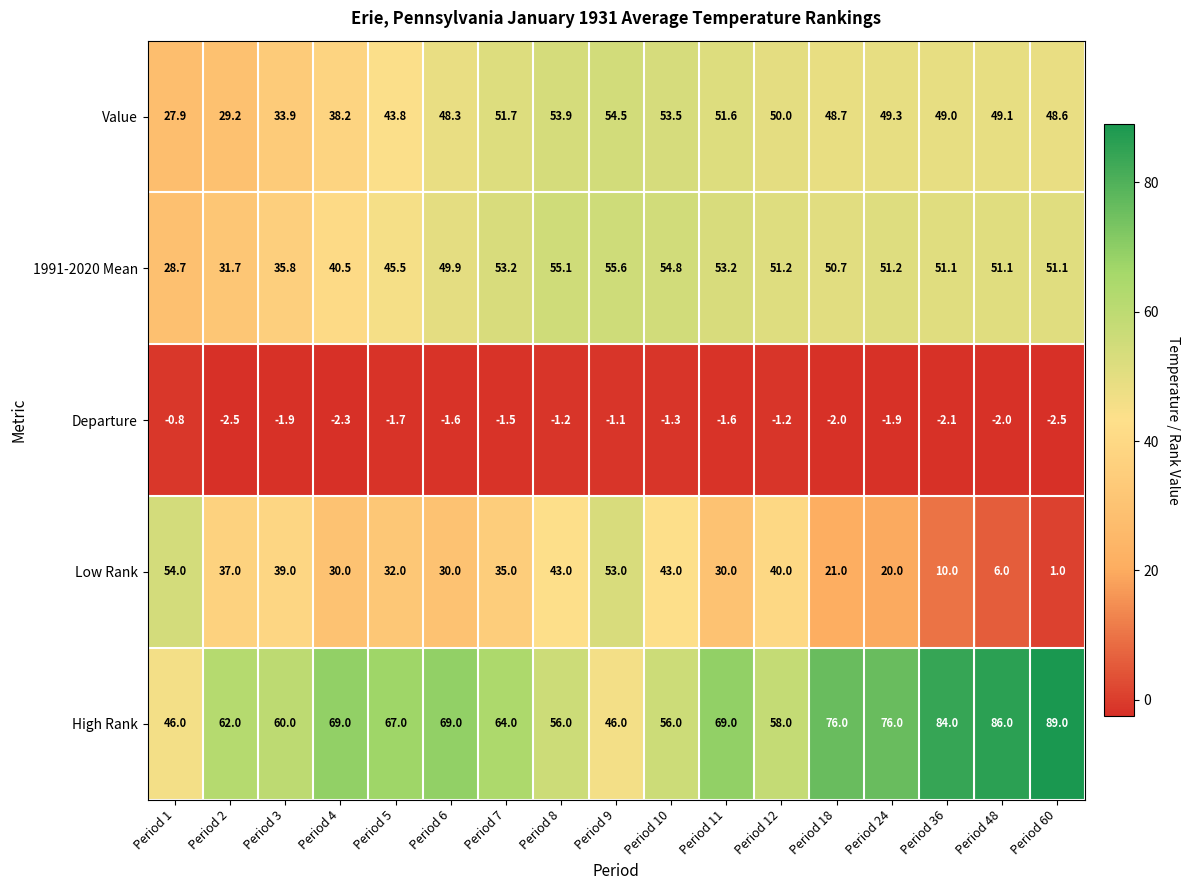

The 1991-2020 Mean series shows 31.7 at Period 2. True or false?

True